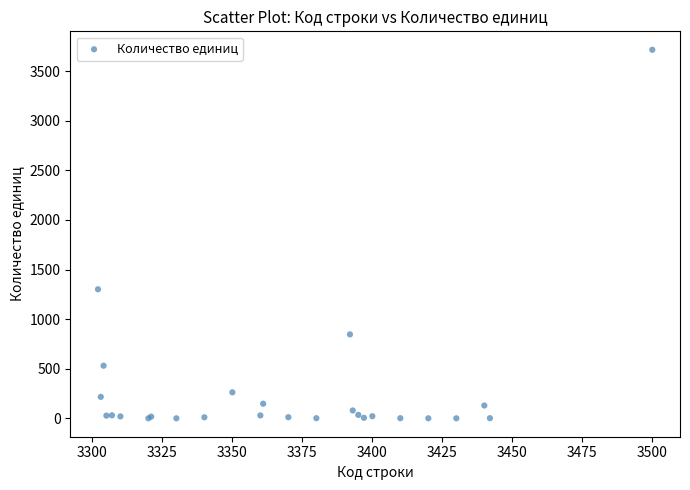

What Y value in the scatter plot is closest to 1858?

1301